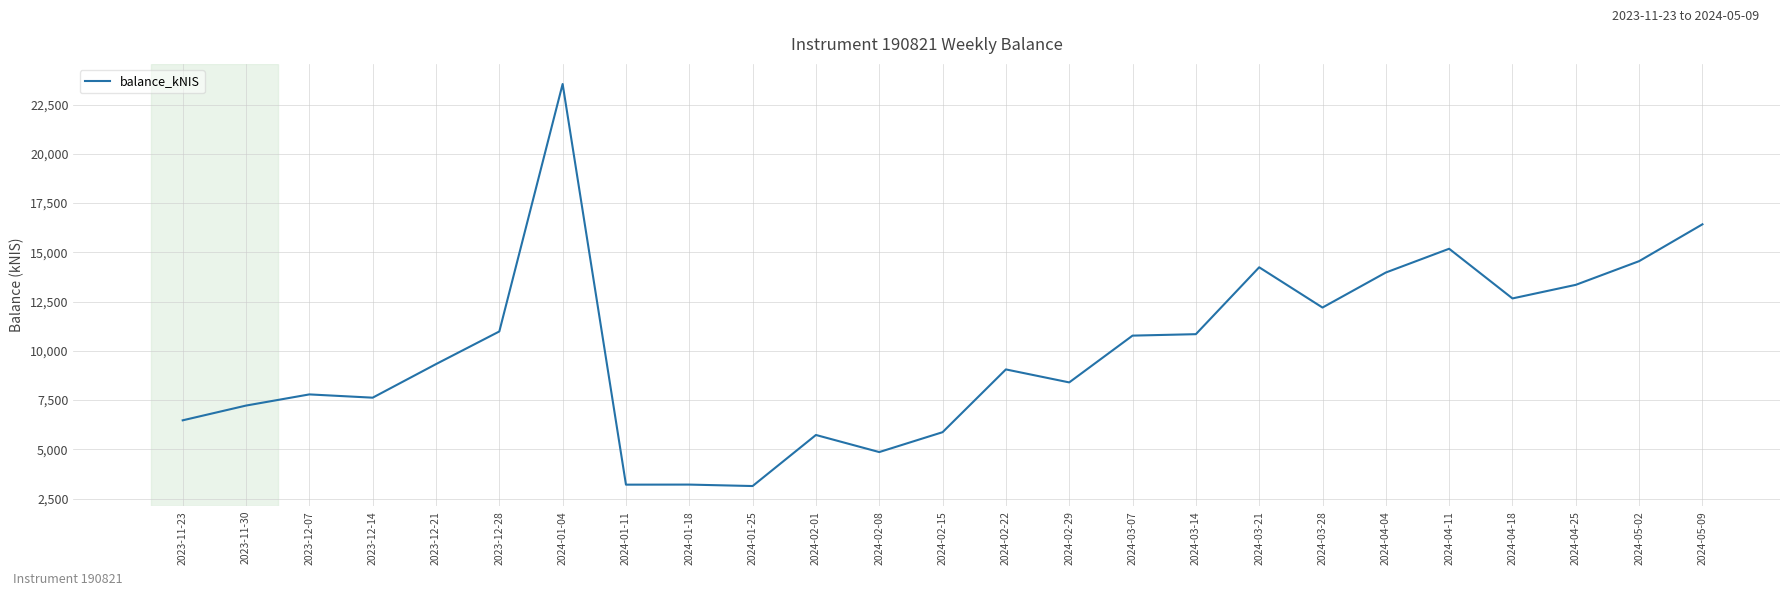

How many values are below 9328?

12